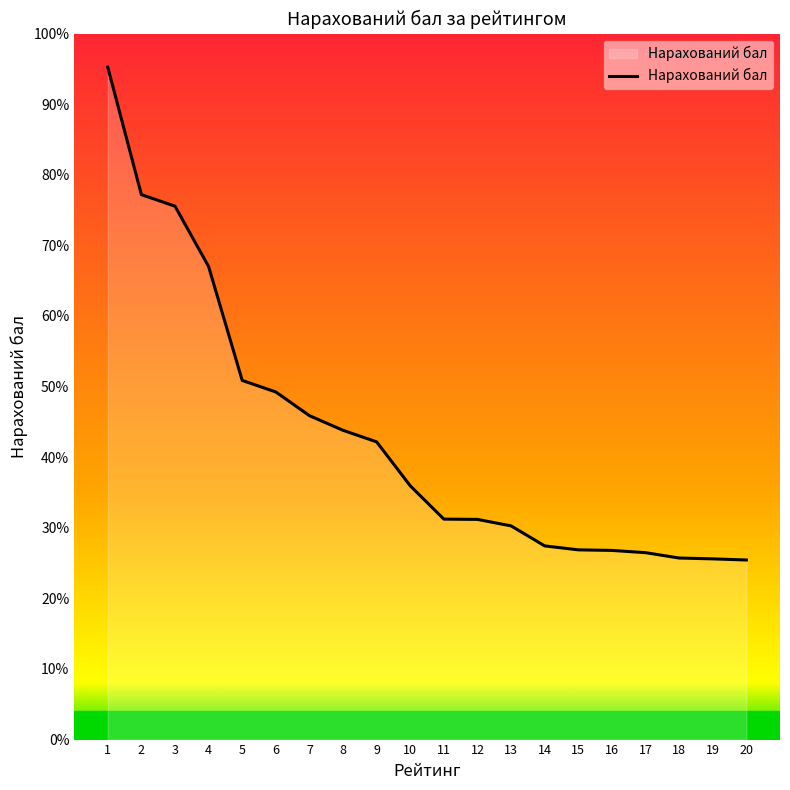

List the labels in order of value, largest first.

1, 2, 3, 4, 5, 6, 7, 8, 9, 10, 11, 12, 13, 14, 15, 16, 17, 18, 19, 20